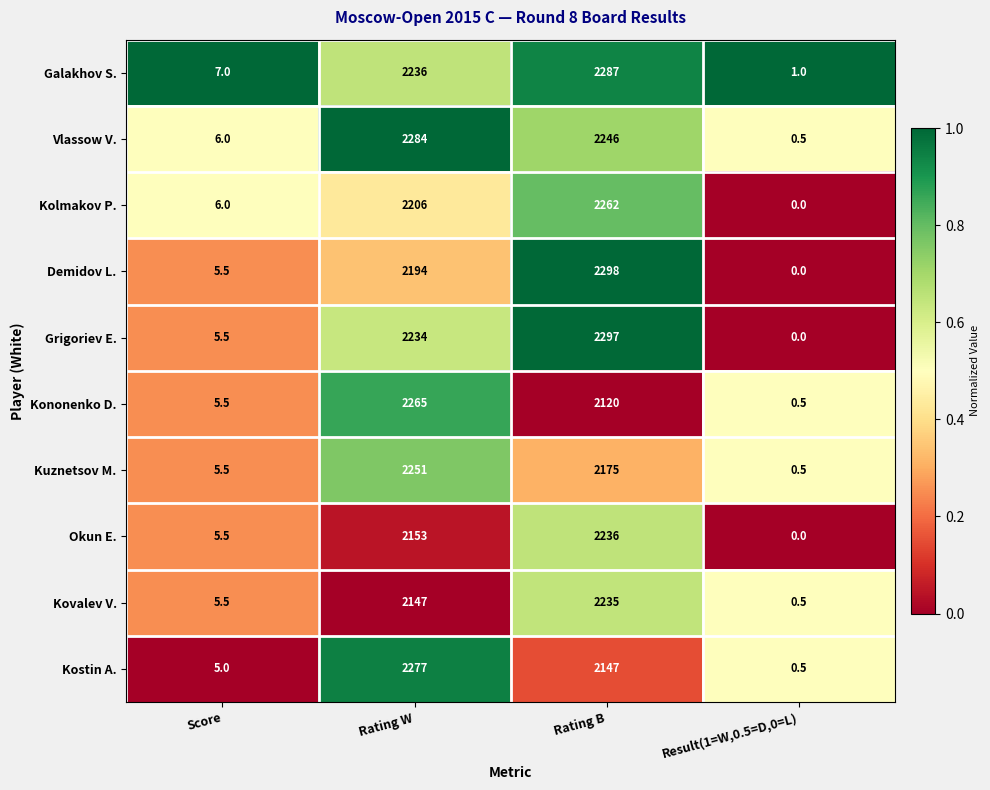

What is the difference between the maximum and minimum values in the Kostin A. series?

2276.5